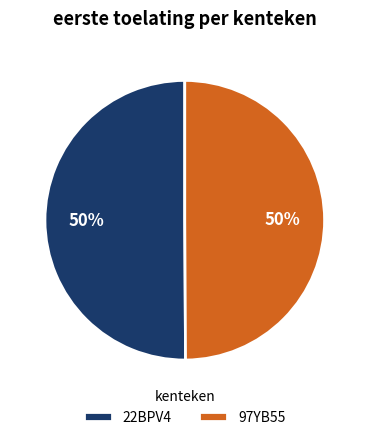

To the nearest percent, what is the average slice percentage?

50%